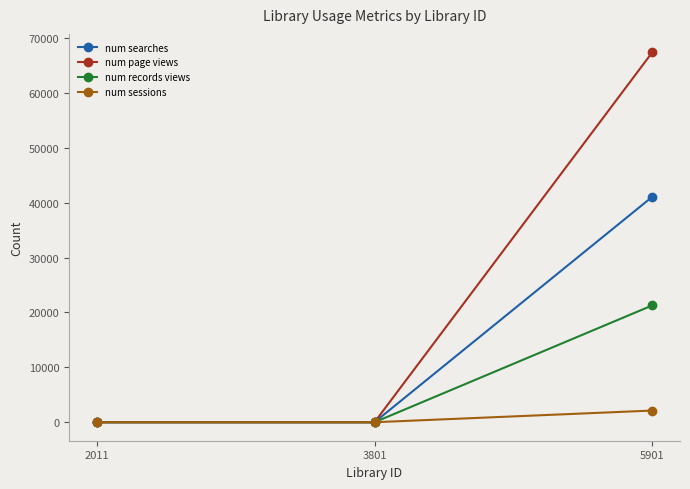

At which category is the sum across all series the highest?

5901